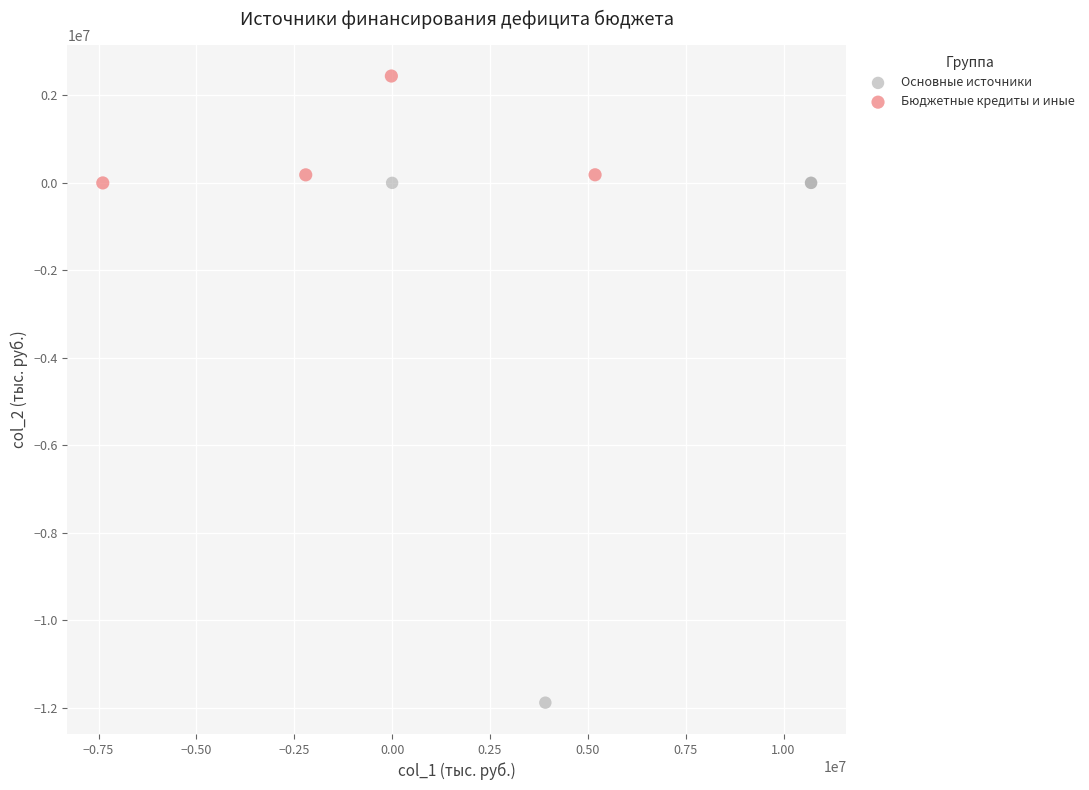

Which series reaches the minimum Y coordinate?

Основные источники